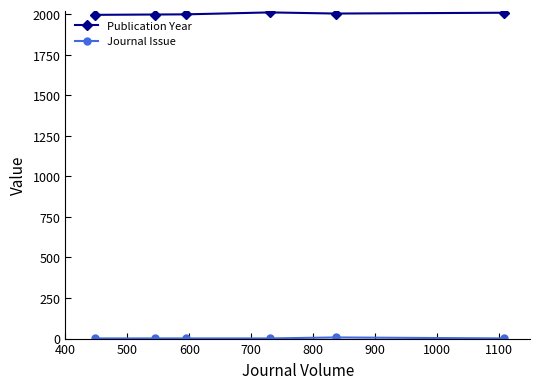

How many values in the Publication Year series are below 2004?

3